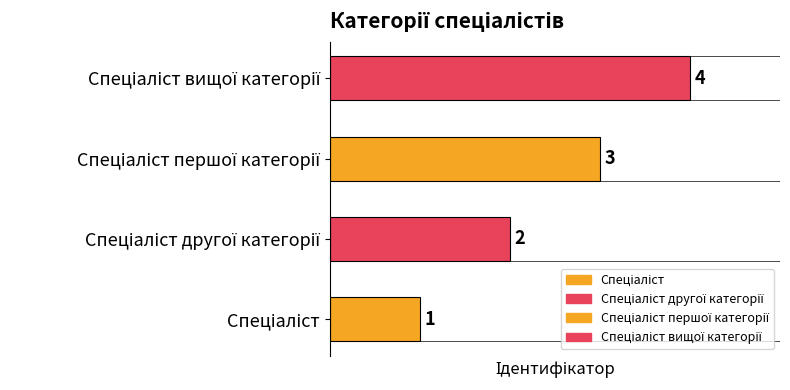

Reading right to left, extract all data points from this chart.

Спеціаліст вищої категорії=4	Спеціаліст першої категорії=3	Спеціаліст другої категорії=2	Спеціаліст=1